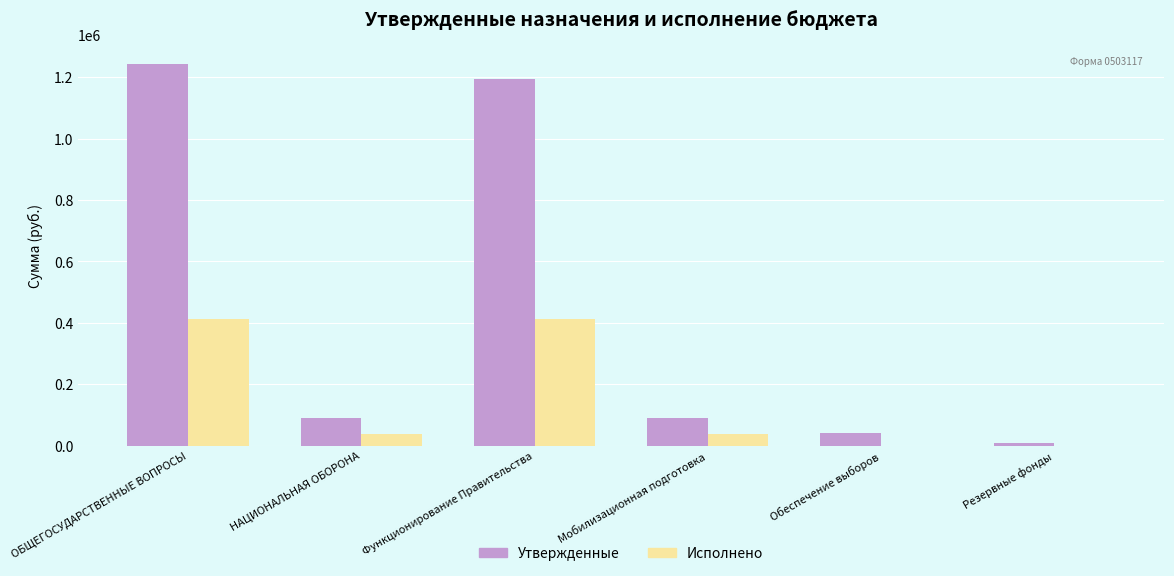

What is the highest value of the Исполнено series?

412809.2